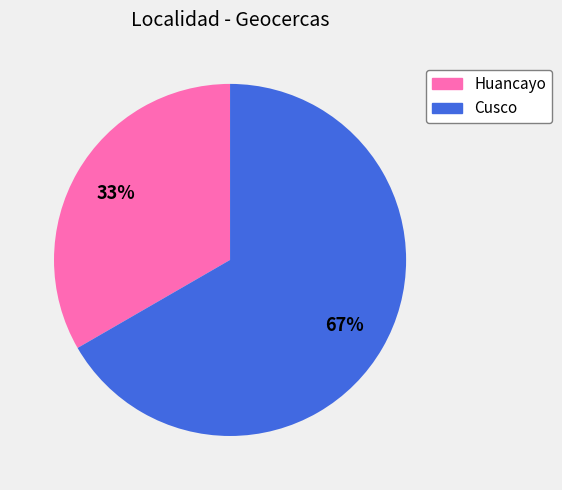

Combined, do Huancayo and Cusco account for over 50%?

Yes